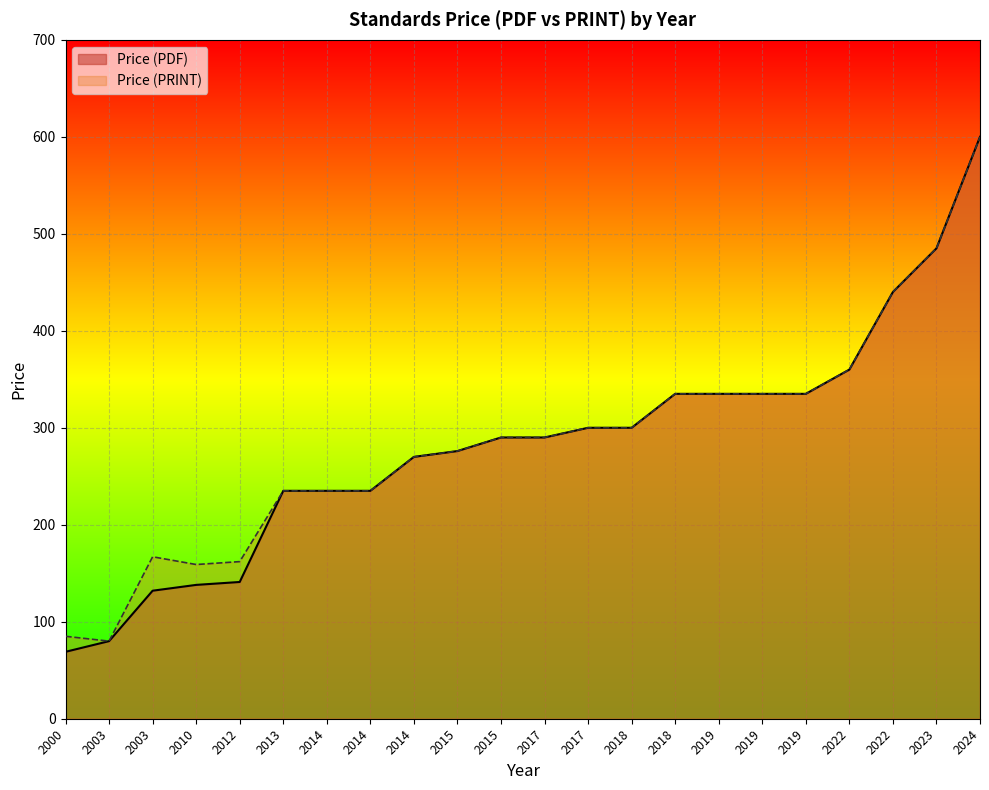

What is the average value of the Price (PDF) series?

283